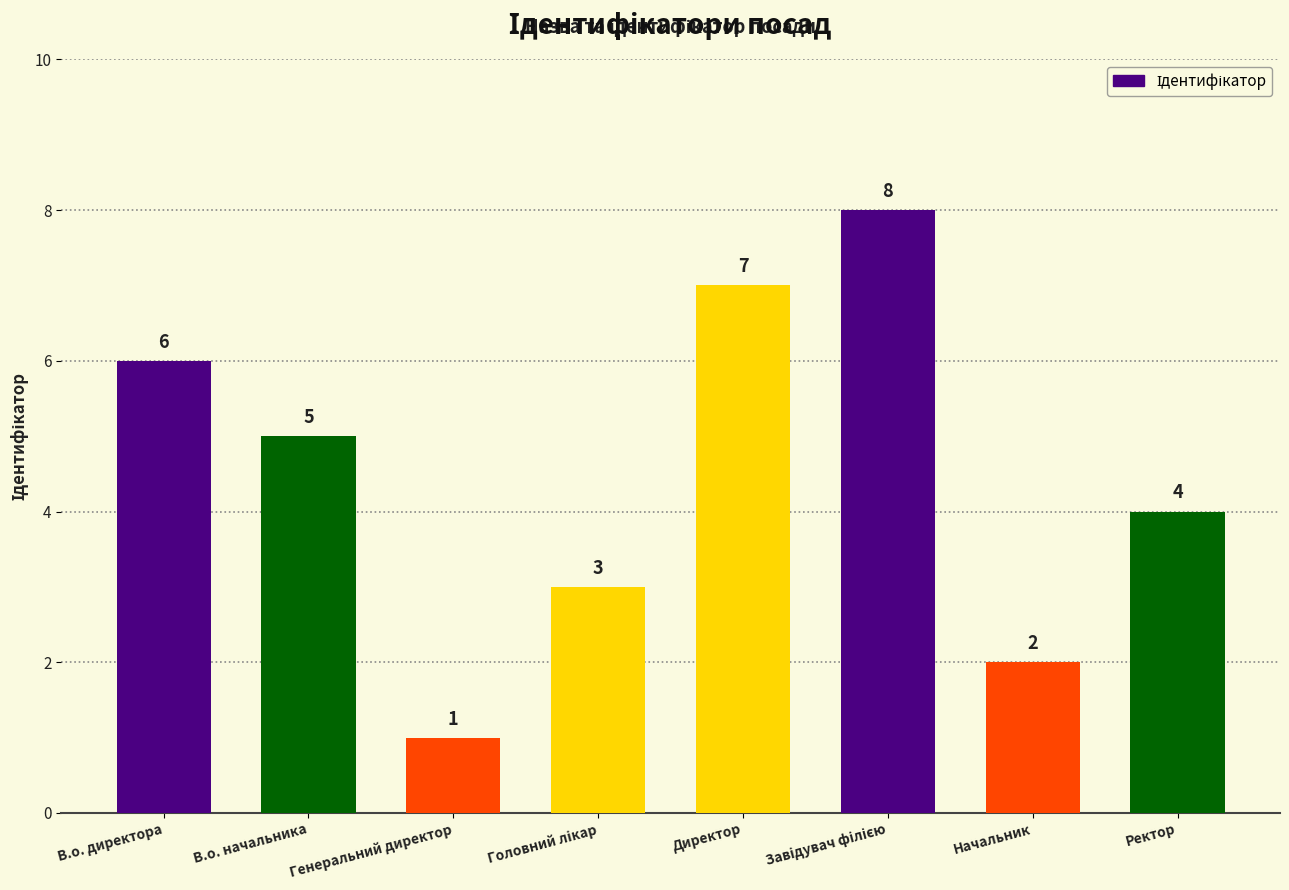

How many data points does each series have?

8